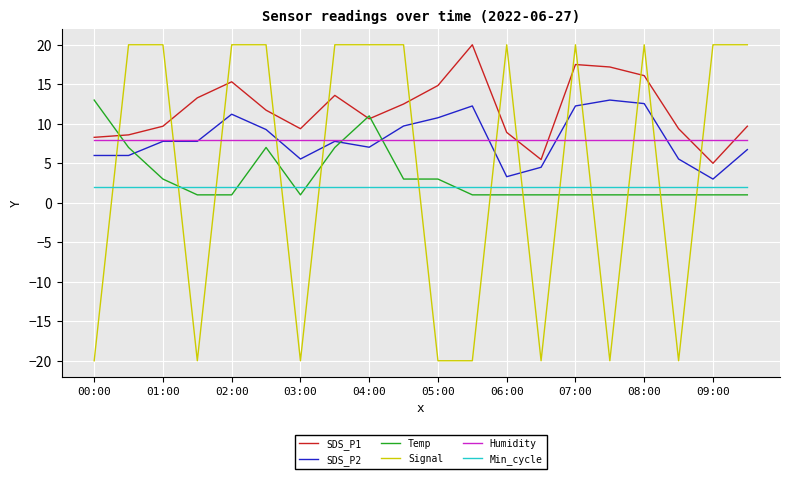

What is the highest value of the Humidity series?

8.0